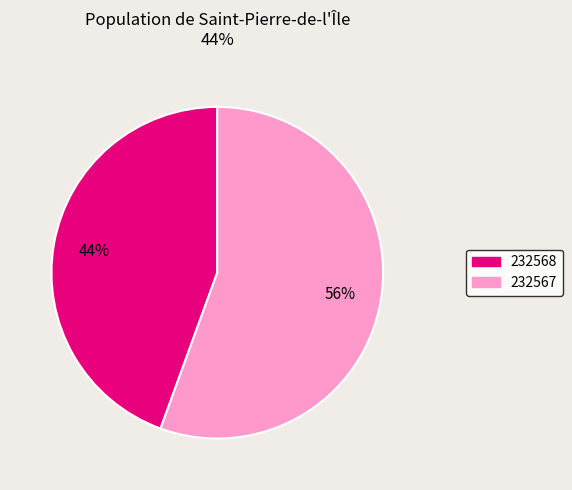

To the nearest percent, what is the average slice percentage?

50%